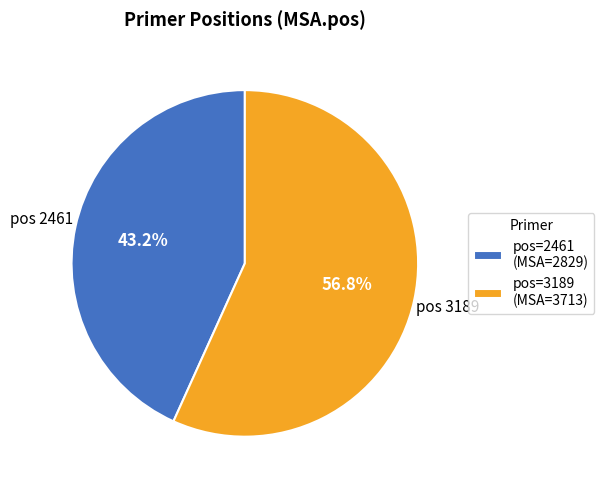

Count the number of slices in the pie.

2